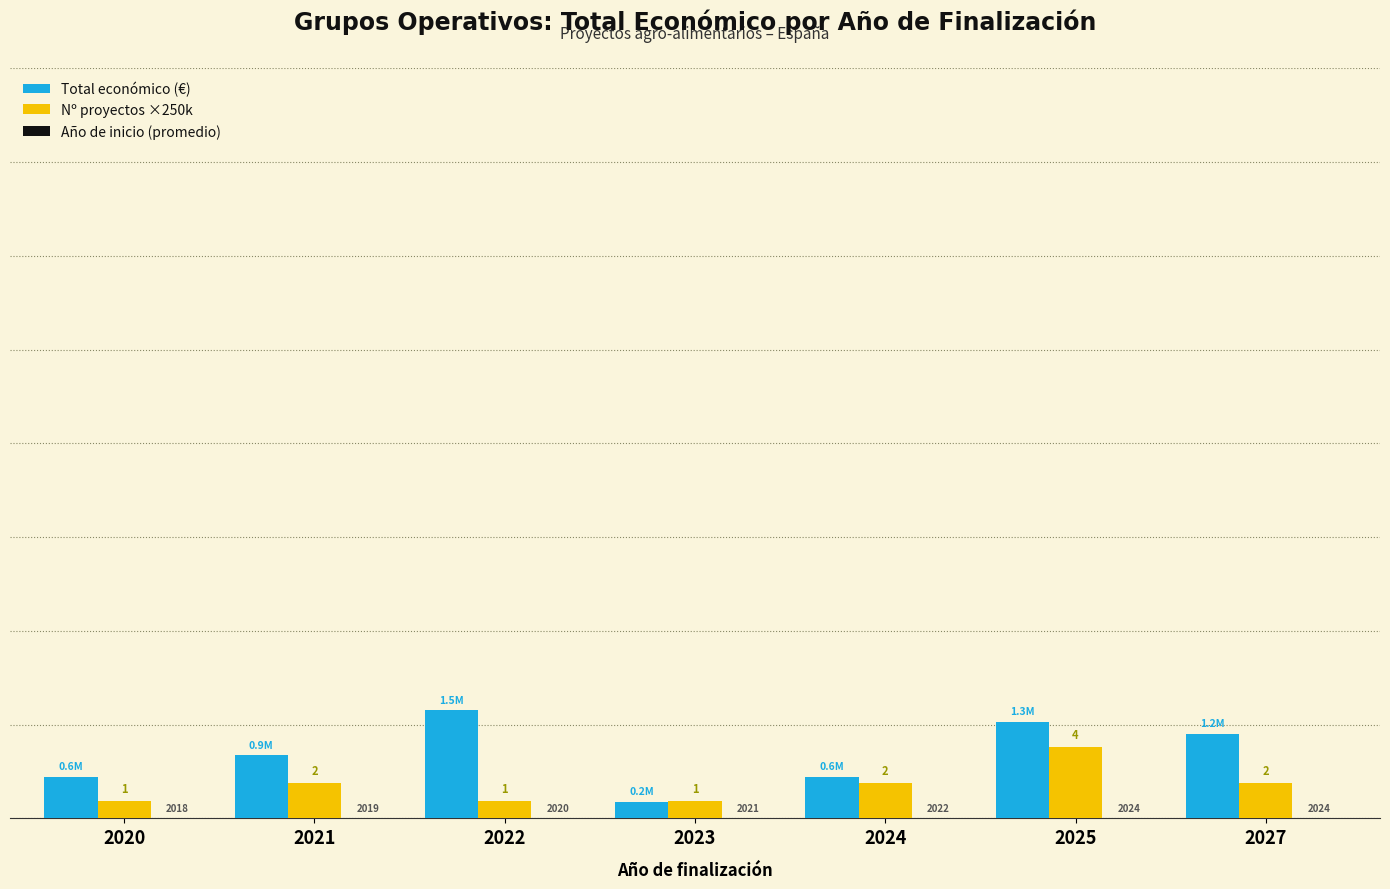

What is the difference between the second highest and second lowest values in the Total económico (€) series?

771155.0